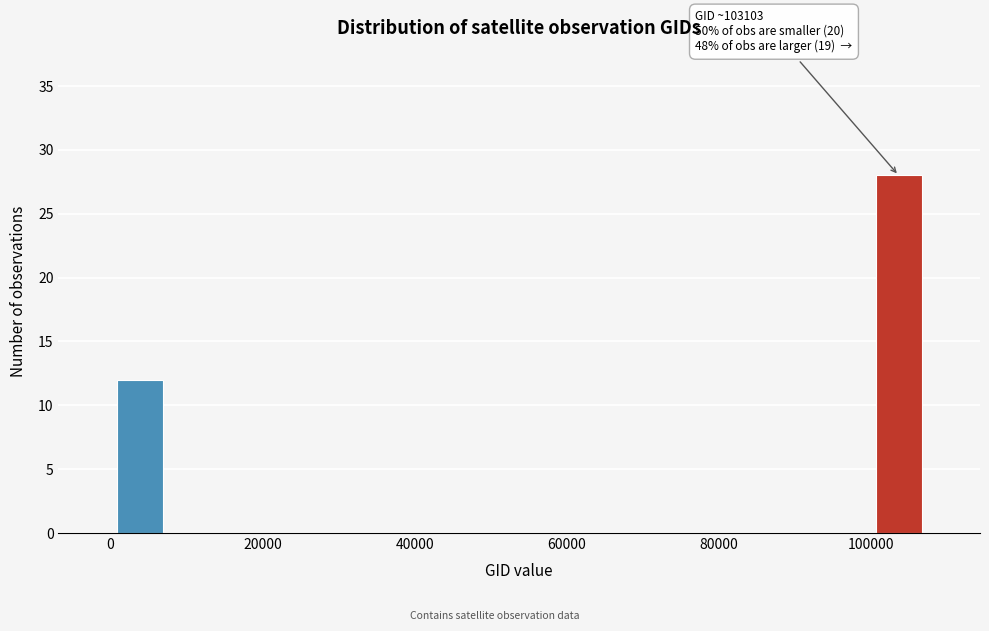

Read against the x-axis, roughly where is the centre of the tallest bar?

104000